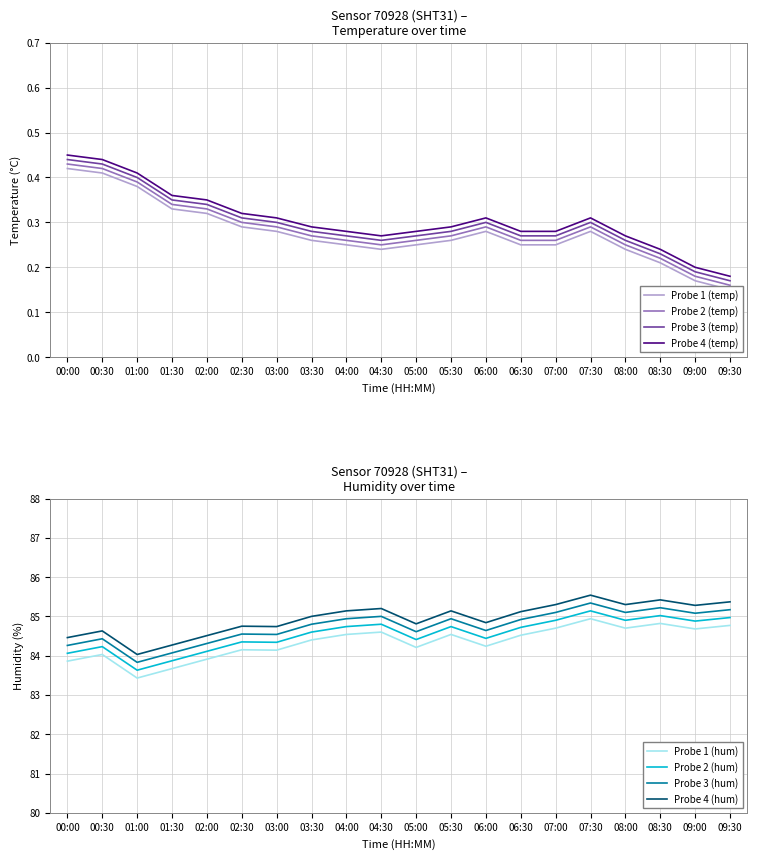

True or false: humidity and temperature intersect in this chart.

False